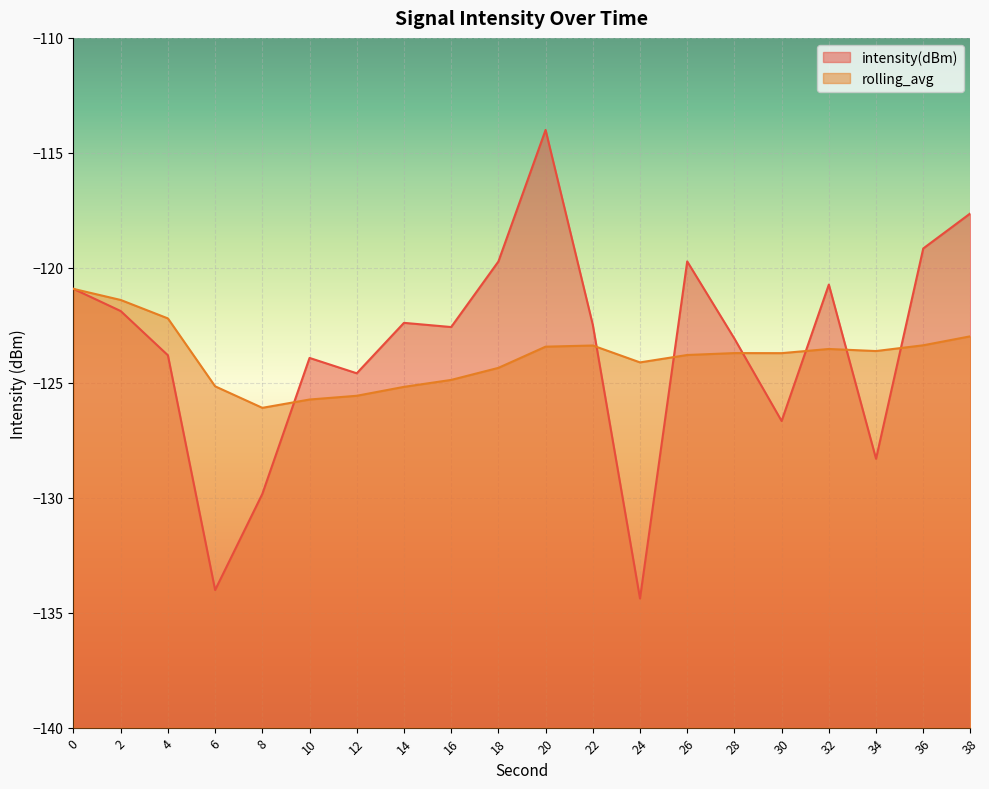

In intensity(dBm), how many points are lower than both neighbors (excluding endpoints)?

6